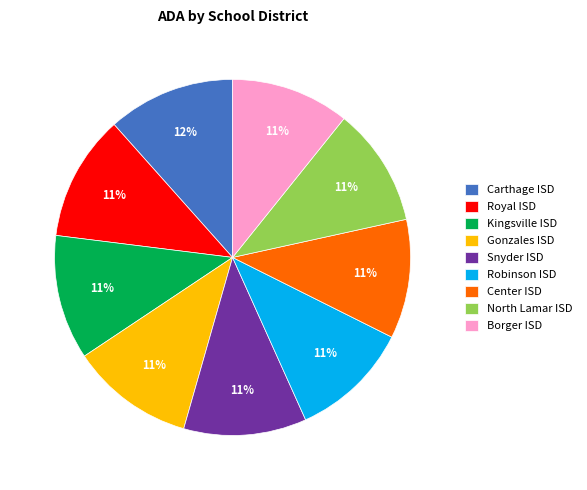

To the nearest percent, what is the difference between the largest and smallest slice percentages?

1%